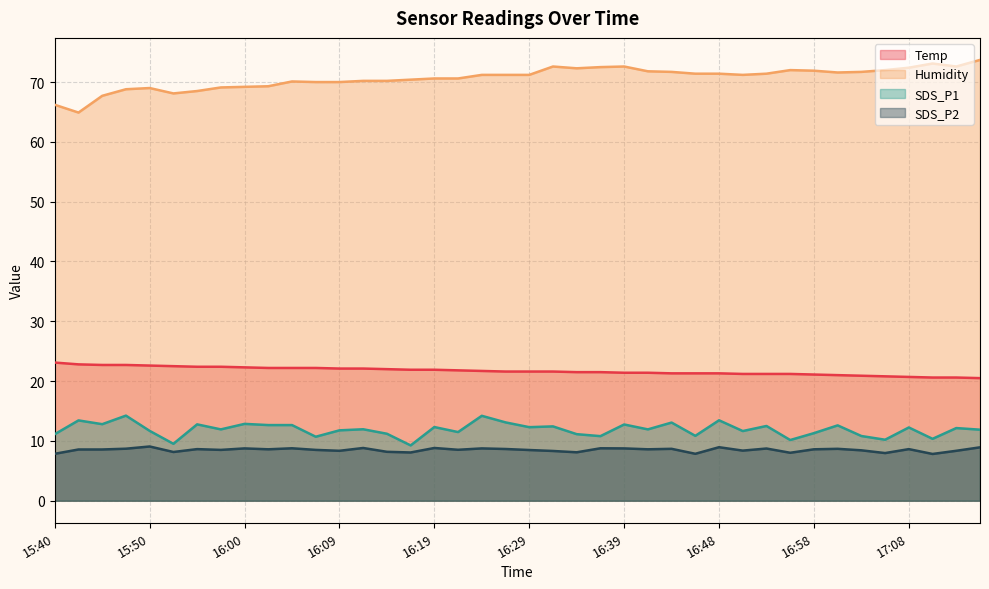

What is the smallest value displayed?

7.8